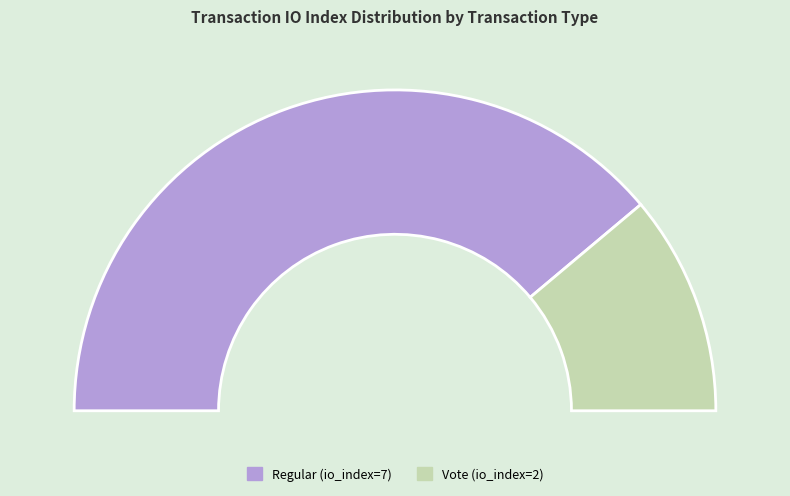

Count the number of slices in the pie.

2